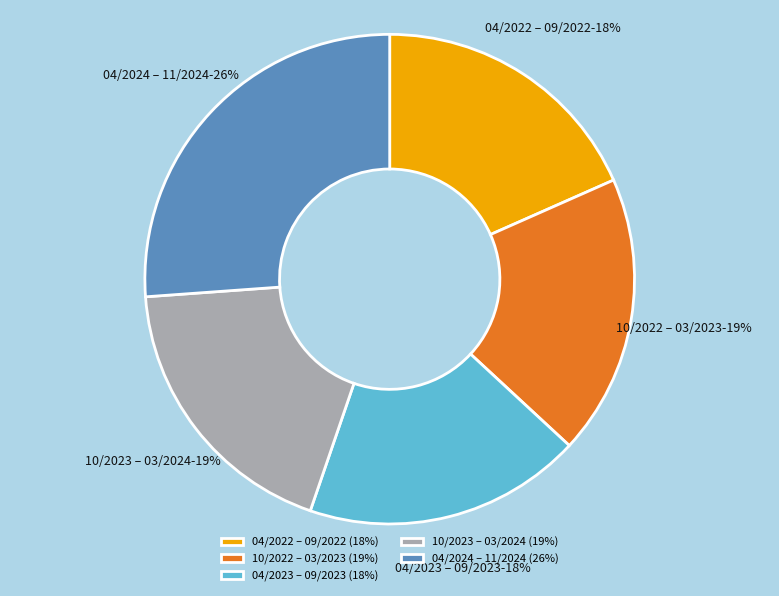

To the nearest percent, what is the average slice percentage?

20%